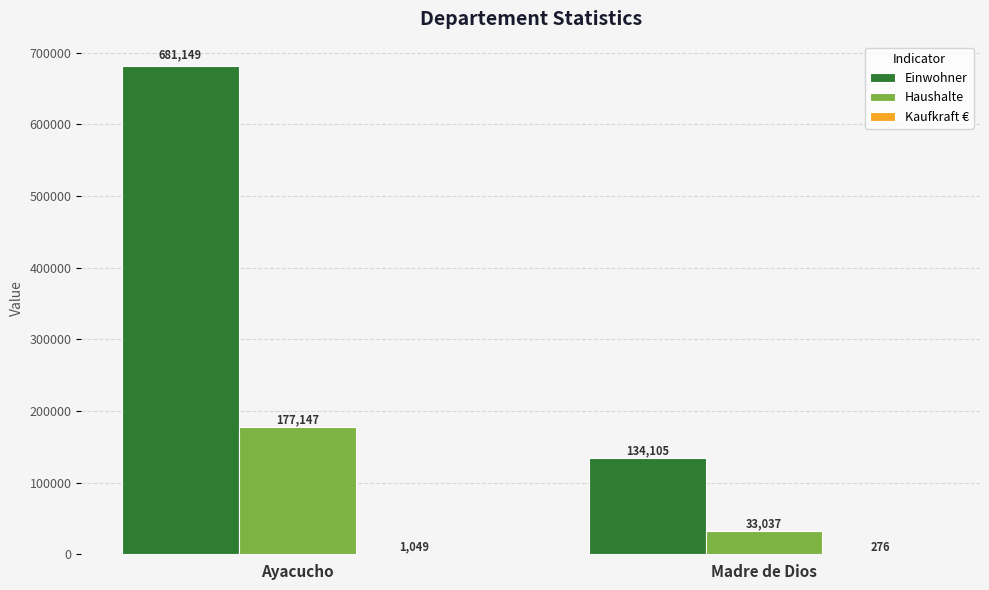

Is it true that Einwohner equals 134105.0 at Madre de Dios?

True